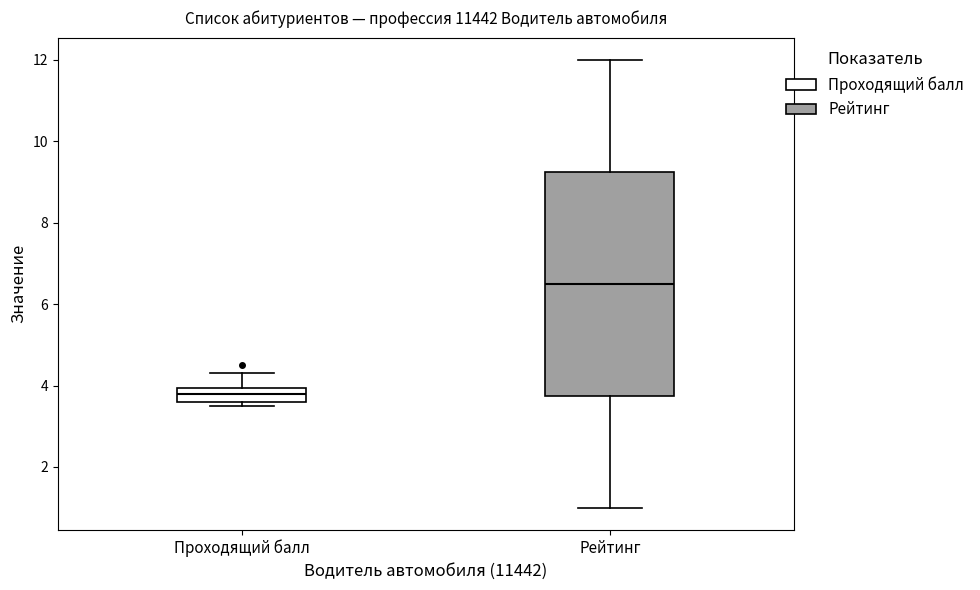

Reading left to right, transcribe this box plot: for each box, give where its median line is, the range the box spans, and where its two whiskers end, as read against the y-axis. The values are not printed on the chart, so give them approximately, as read against the axis.

Проходящий балл: median 3.8, box 3.6 to 4.0, whiskers 3.6 (just below the box's lower edge) to 4.4
Рейтинг: median 6.6, box 3.8 to 9.2, whiskers 1.0 to 12.0